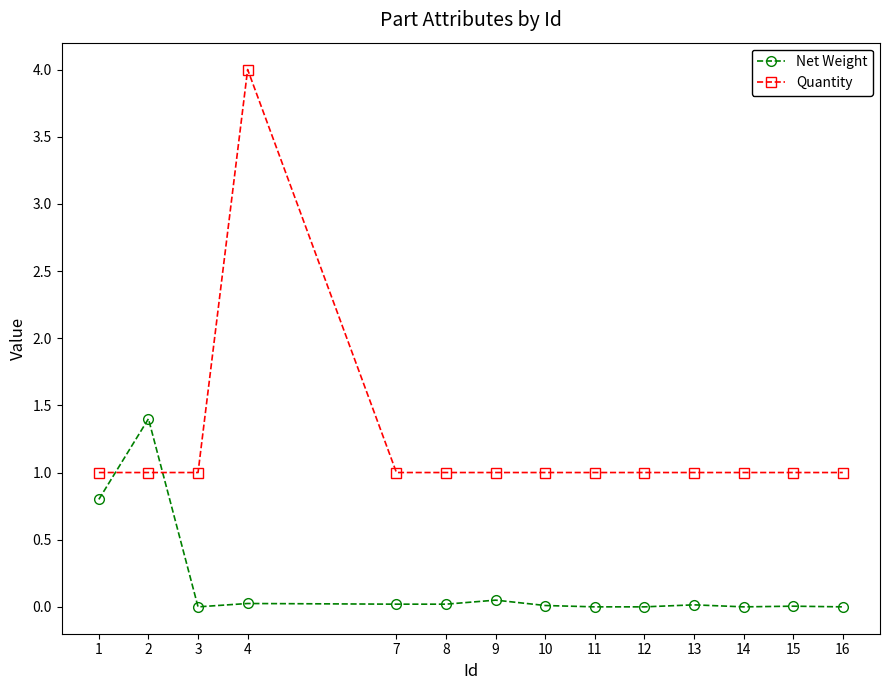

Where is the first local maximum for Net Weight?

2